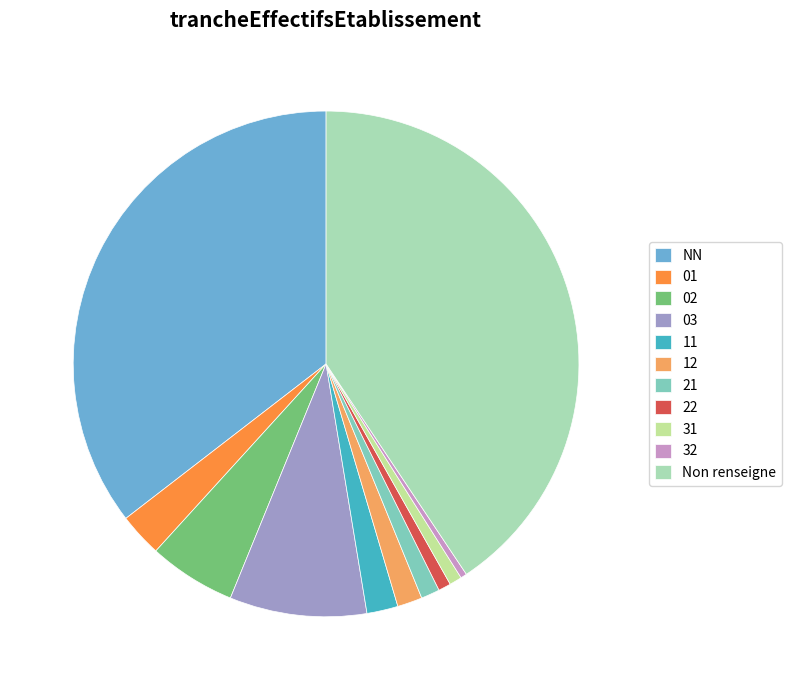

Does any single category account for the majority?

No